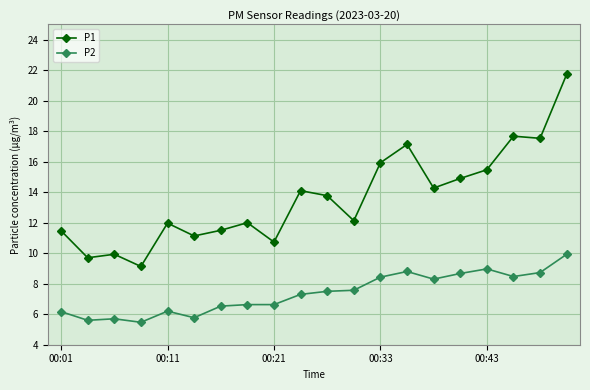

Which series has the largest total across all categories?

P1